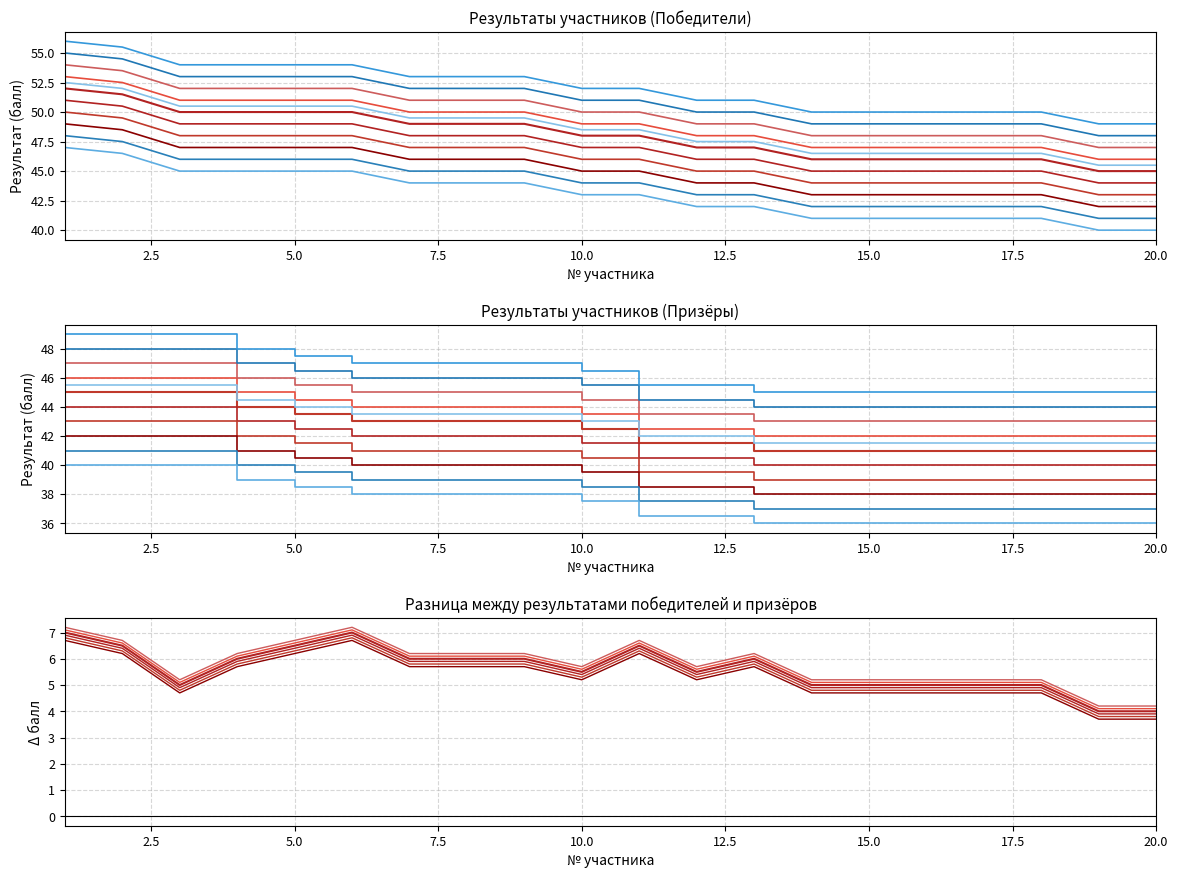

True or false: Победитель and Участник intersect in this chart.

False